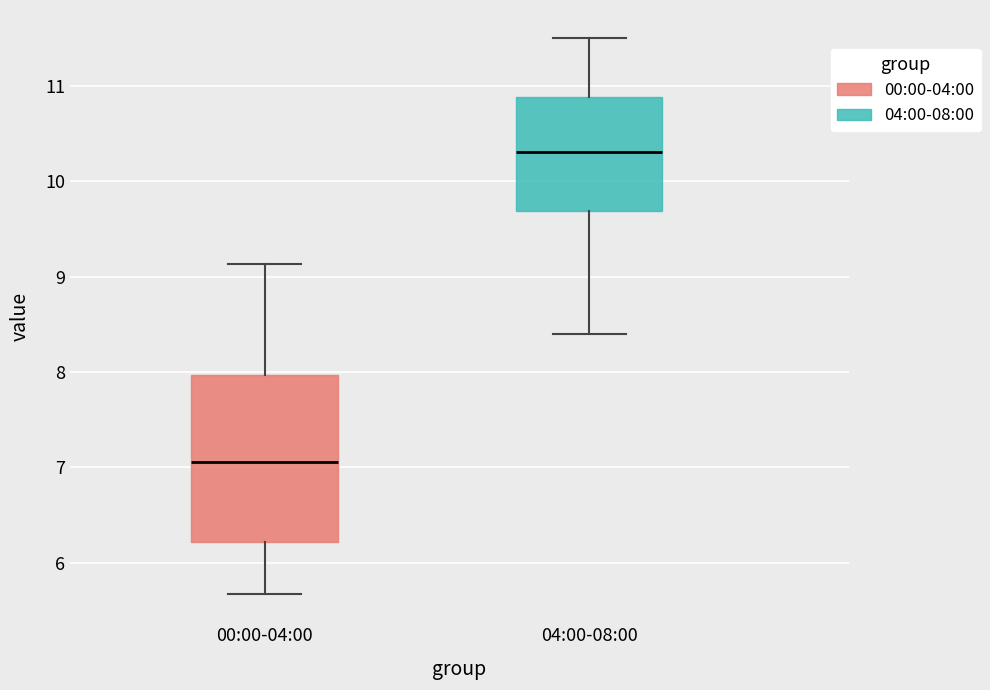

Which box has the lowest median line?

00:00-04:00